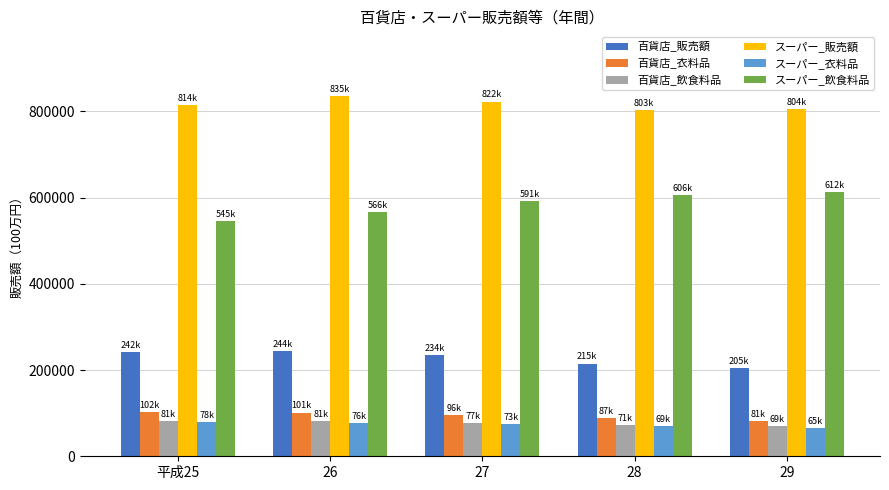

How many bars are there in each group?

6